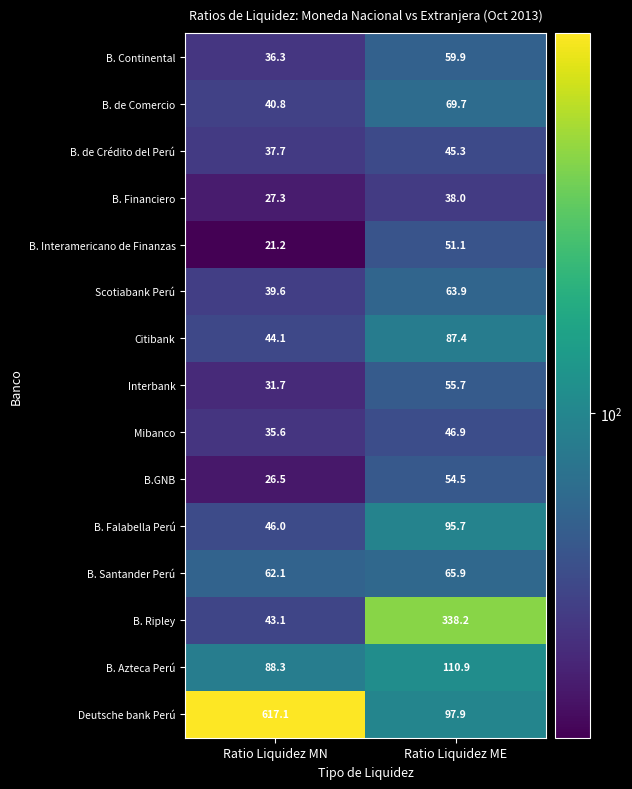

Reading left to right, transcribe all the data shown in this chart.

B. Continental: Ratio Liquidez MN=36.3	Ratio Liquidez ME=59.9
B. de Comercio: Ratio Liquidez MN=40.8	Ratio Liquidez ME=69.7
B. de Crédito del Perú: Ratio Liquidez MN=37.7	Ratio Liquidez ME=45.3
B. Financiero: Ratio Liquidez MN=27.3	Ratio Liquidez ME=38.0
B. Interamericano de Finanzas: Ratio Liquidez MN=21.2	Ratio Liquidez ME=51.1
Scotiabank Perú: Ratio Liquidez MN=39.6	Ratio Liquidez ME=63.9
Citibank: Ratio Liquidez MN=44.1	Ratio Liquidez ME=87.4
Interbank: Ratio Liquidez MN=31.7	Ratio Liquidez ME=55.7
Mibanco: Ratio Liquidez MN=35.6	Ratio Liquidez ME=46.9
B.GNB: Ratio Liquidez MN=26.5	Ratio Liquidez ME=54.5
B. Falabella Perú: Ratio Liquidez MN=46.0	Ratio Liquidez ME=95.7
B. Santander Perú: Ratio Liquidez MN=62.1	Ratio Liquidez ME=65.9
B. Ripley: Ratio Liquidez MN=43.1	Ratio Liquidez ME=338.2
B. Azteca Perú: Ratio Liquidez MN=88.3	Ratio Liquidez ME=110.9
Deutsche bank Perú: Ratio Liquidez MN=617.1	Ratio Liquidez ME=97.9